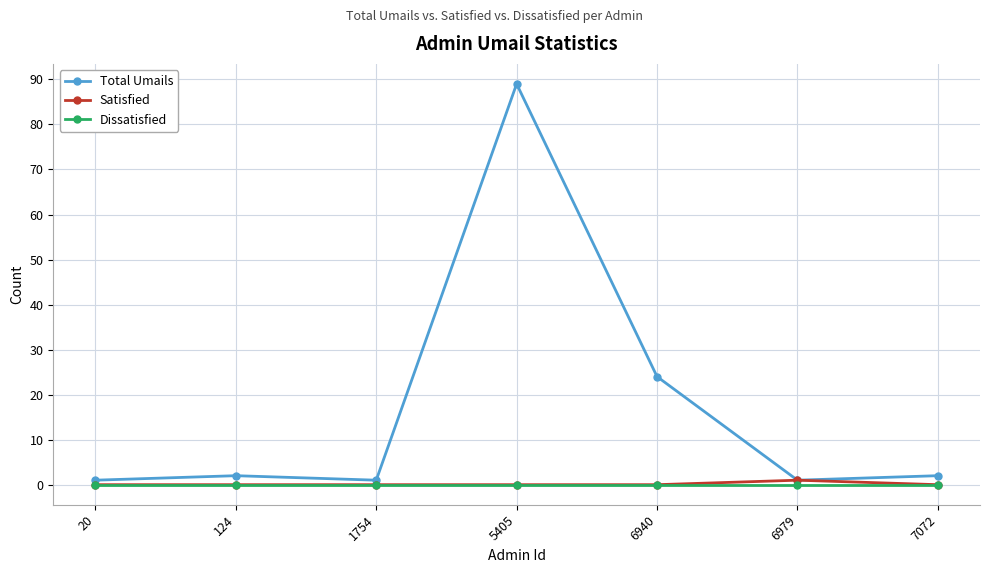

Reading left to right, what are all the values shown in this chart?

Total Umails: 20=1	124=2	1754=1	5405=89	6940=24	6979=1	7072=2
Satisfied: 20=0	124=0	1754=0	5405=0	6940=0	6979=1	7072=0
Dissatisfied: 20=0	124=0	1754=0	5405=0	6940=0	6979=0	7072=0